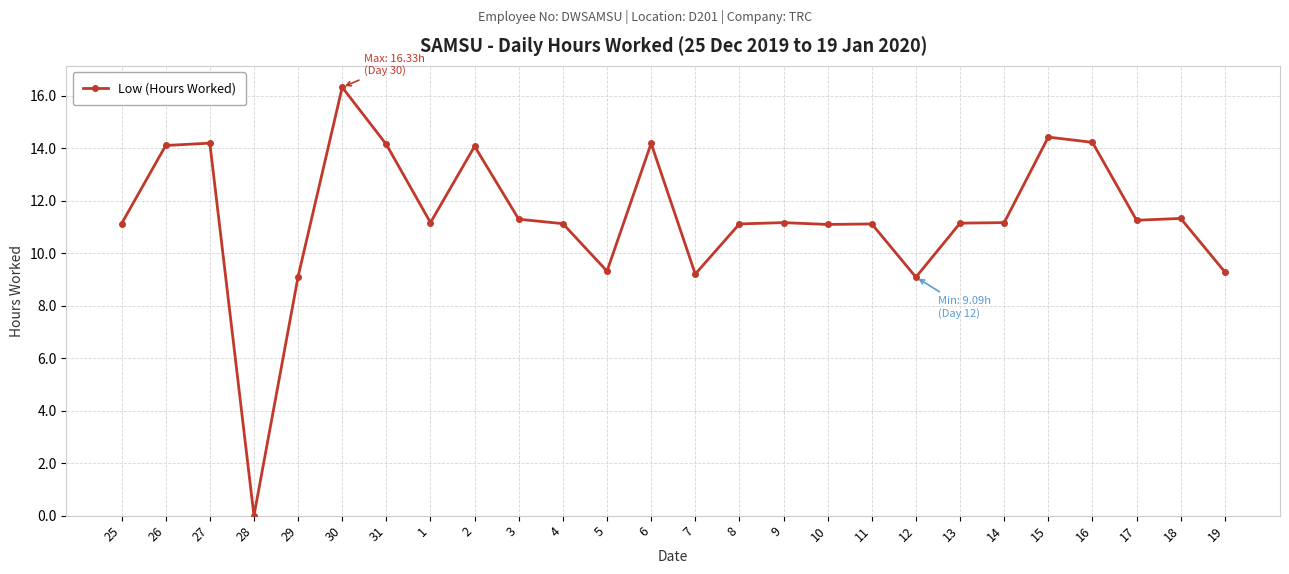

What position from the right is 4?

16